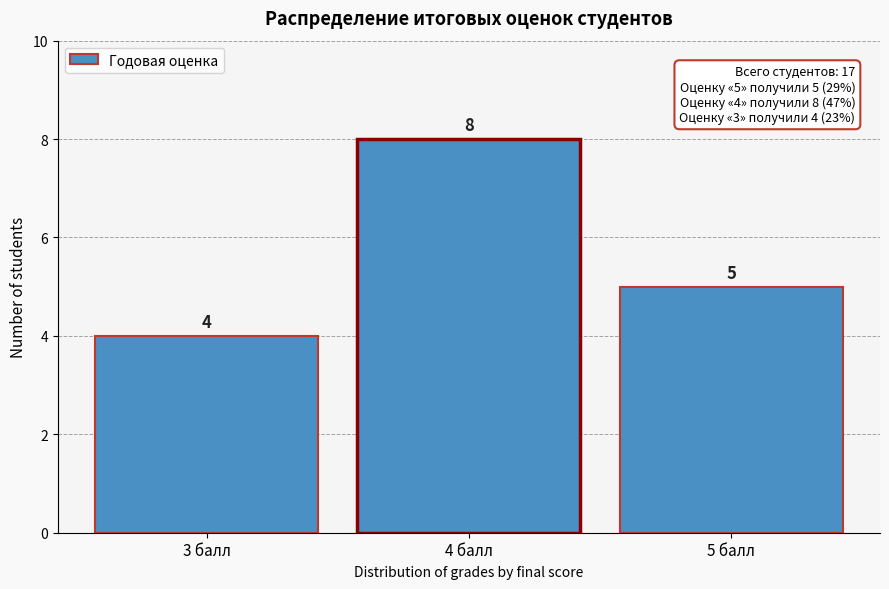

Reading left to right, transcribe all the data shown in this chart.

4	8	5